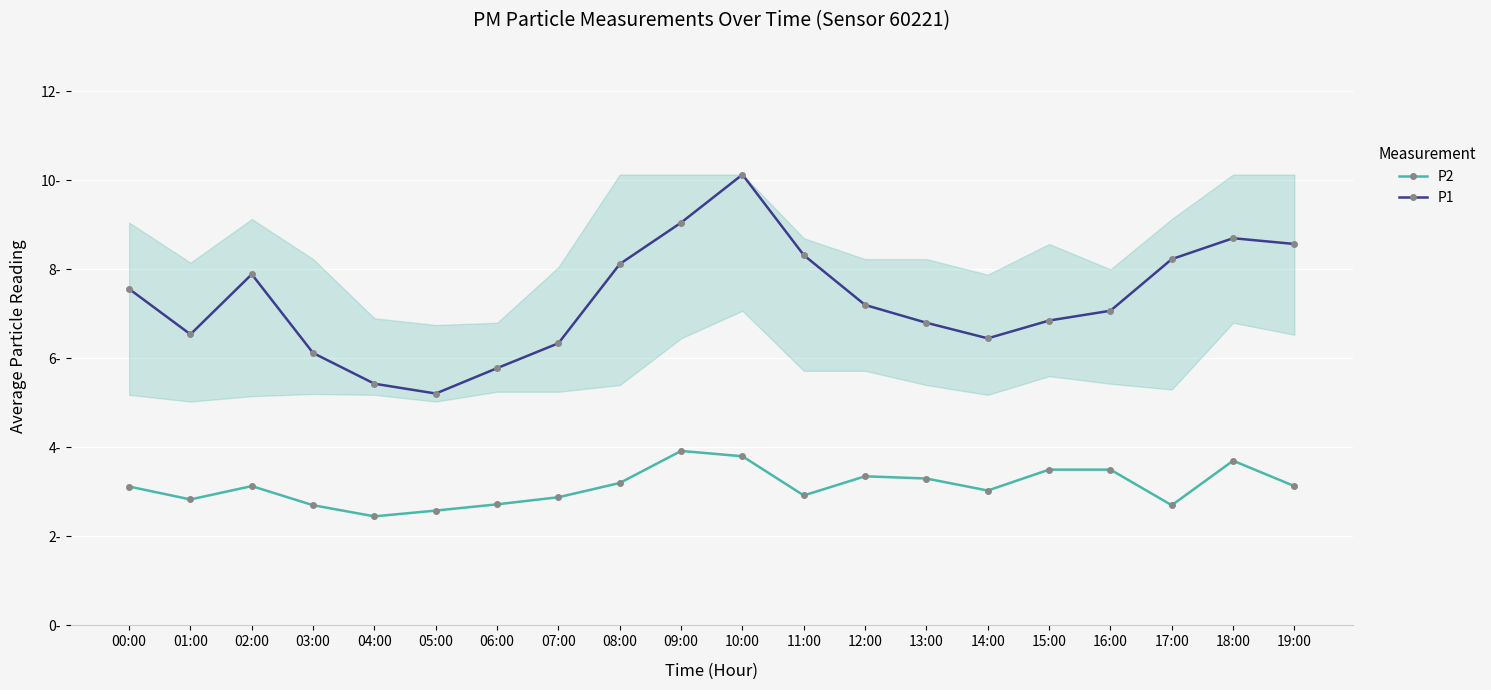

At 17:00, list the series in order from largest to smallest.

P1, P2